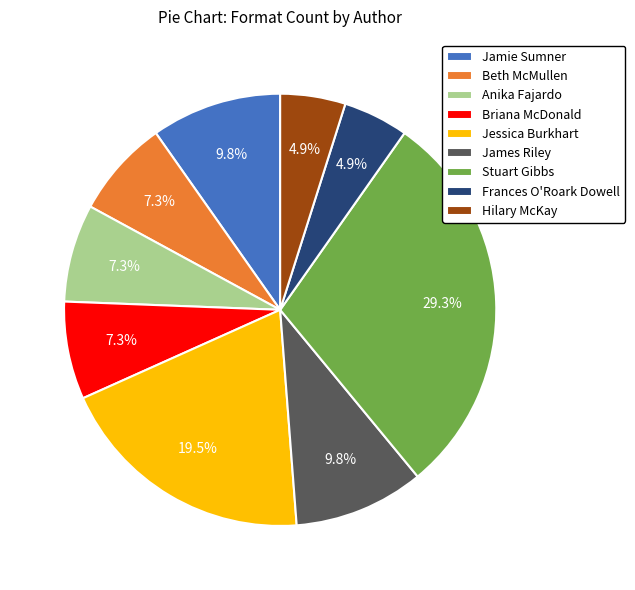

What is the ratio of the value at Anika Fajardo to the value at Frances O'Roark Dowell?

1.5